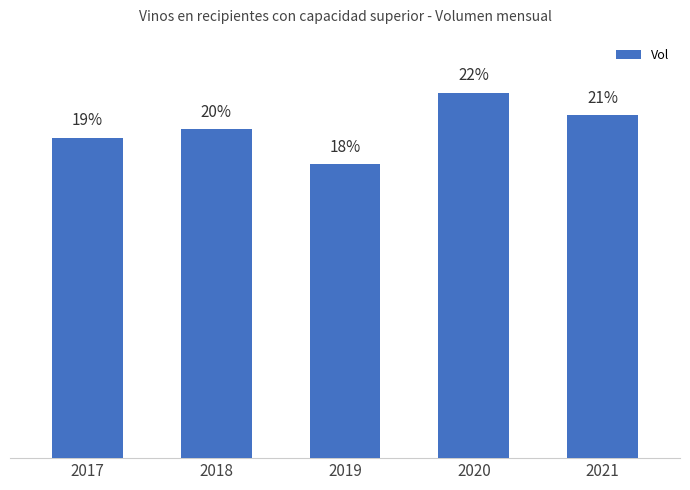

Rank the categories by value from lowest to highest.

2019, 2017, 2018, 2021, 2020